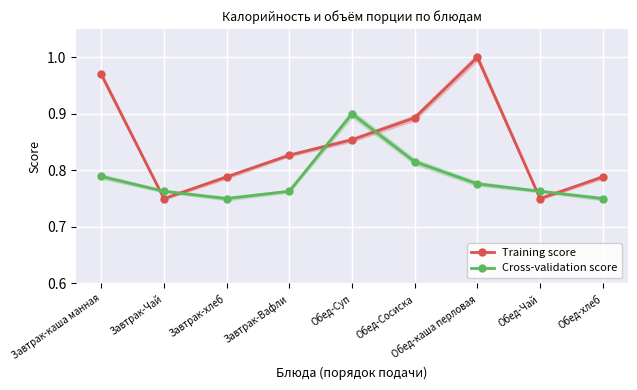

Which category has the highest value across all series?

Обед-каша перловая